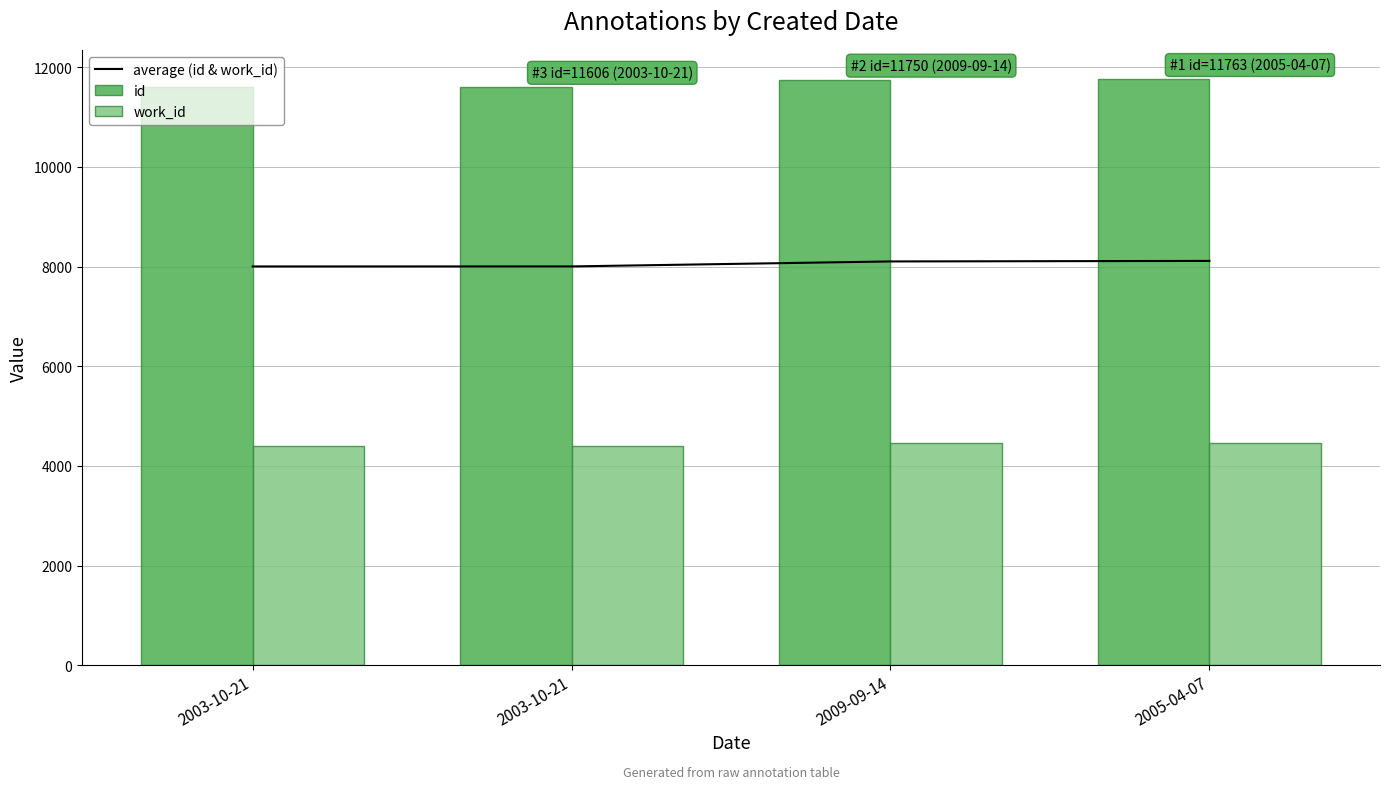

Reading right to left, transcribe all the data shown in this chart.

average (id & work_id): 2005-04-07=8116.5	2009-09-14=8106.0	2003-10-21=8006.0	2003-10-21=8005.5
id: 2005-04-07=11763.0	2009-09-14=11750.0	2003-10-21=11606.0	2003-10-21=11605.0
work_id: 2005-04-07=4470.0	2009-09-14=4462.0	2003-10-21=4406.0	2003-10-21=4406.0